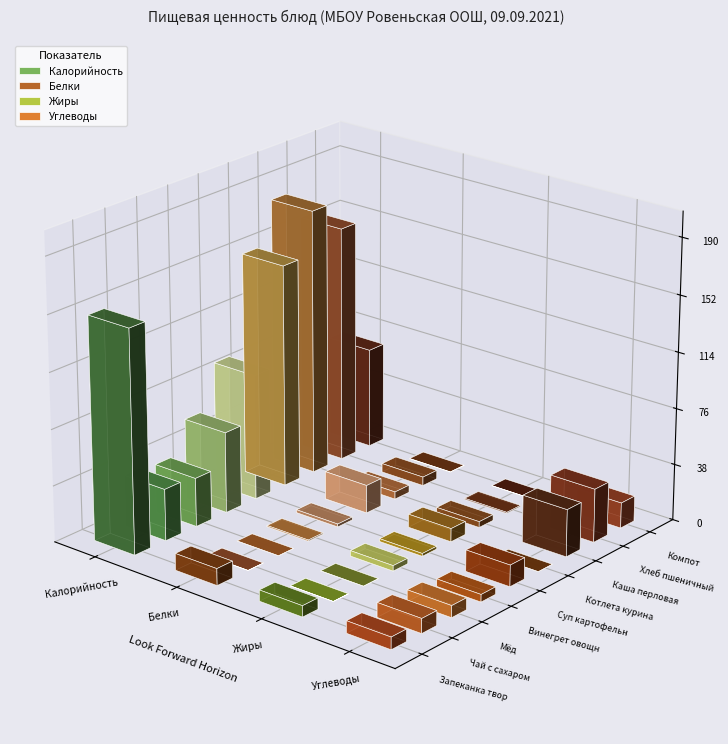

At which label does Белки first exceed 2?

Запеканка творожная